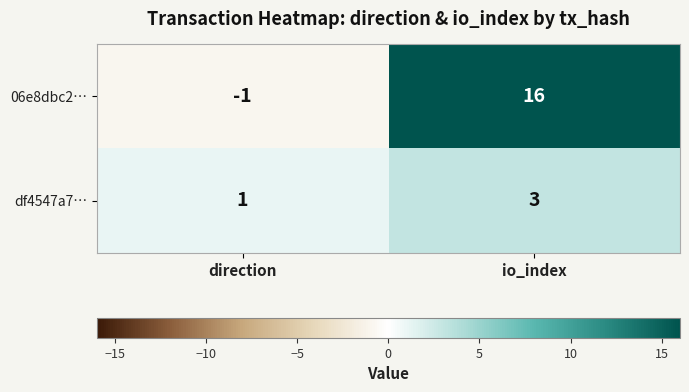

Which category has the lowest value in the 06e8dbc2… series?

direction